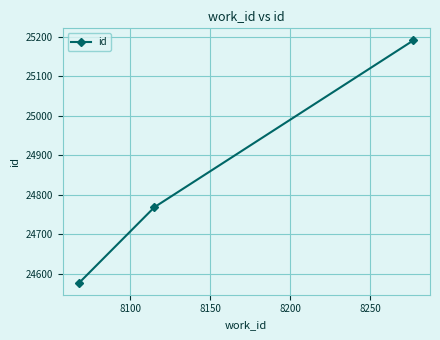

What is the smallest value displayed?

24578